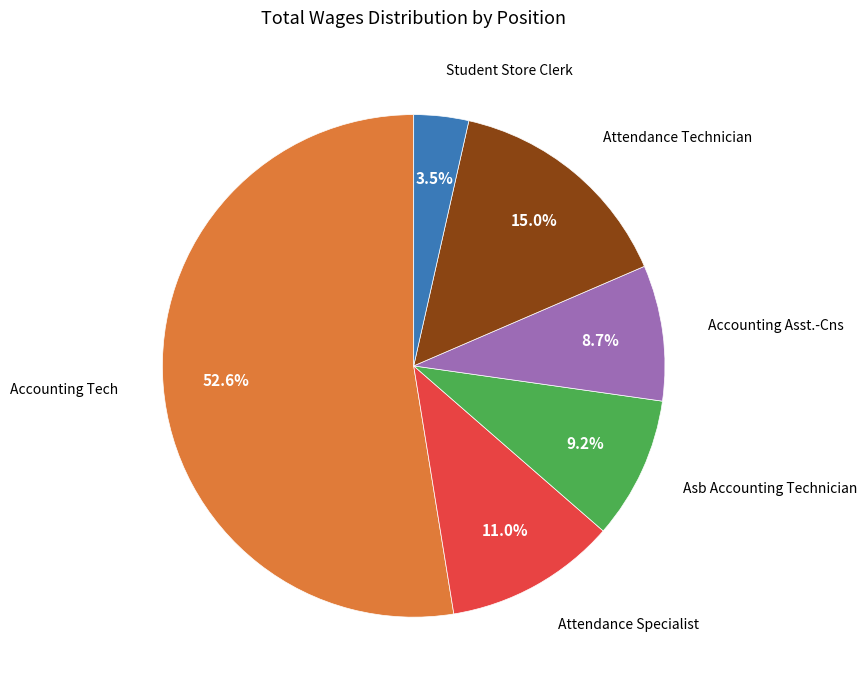

Is Student Store Clerk the majority of the pie?

No